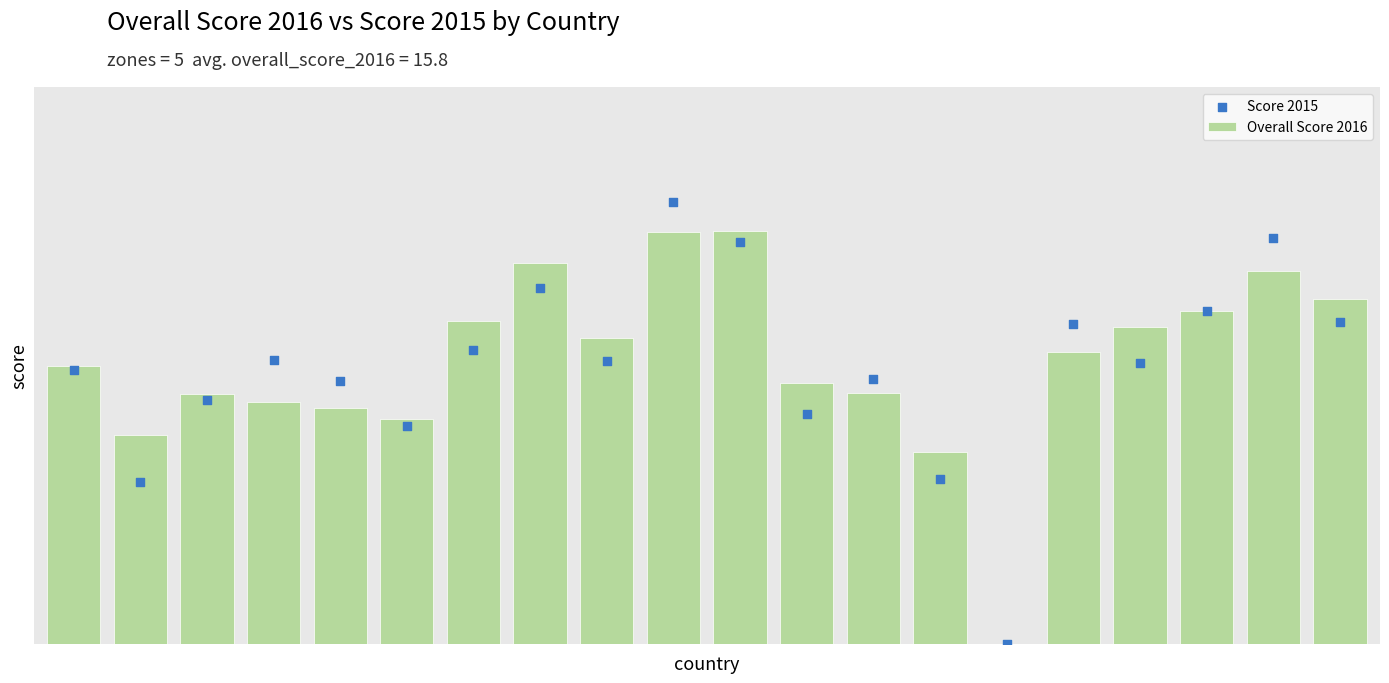

Is the value of Score 2015 at 5 greater than the value of Overall Score 2016 at 0?

No